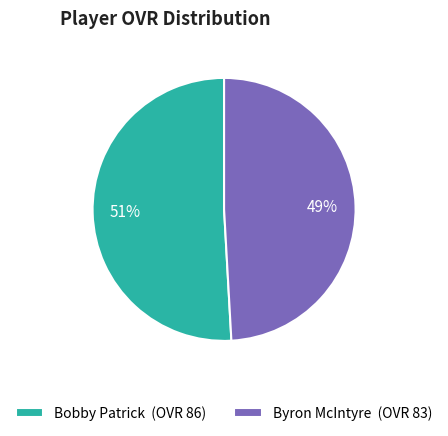

Does any single category account for the majority?

Yes